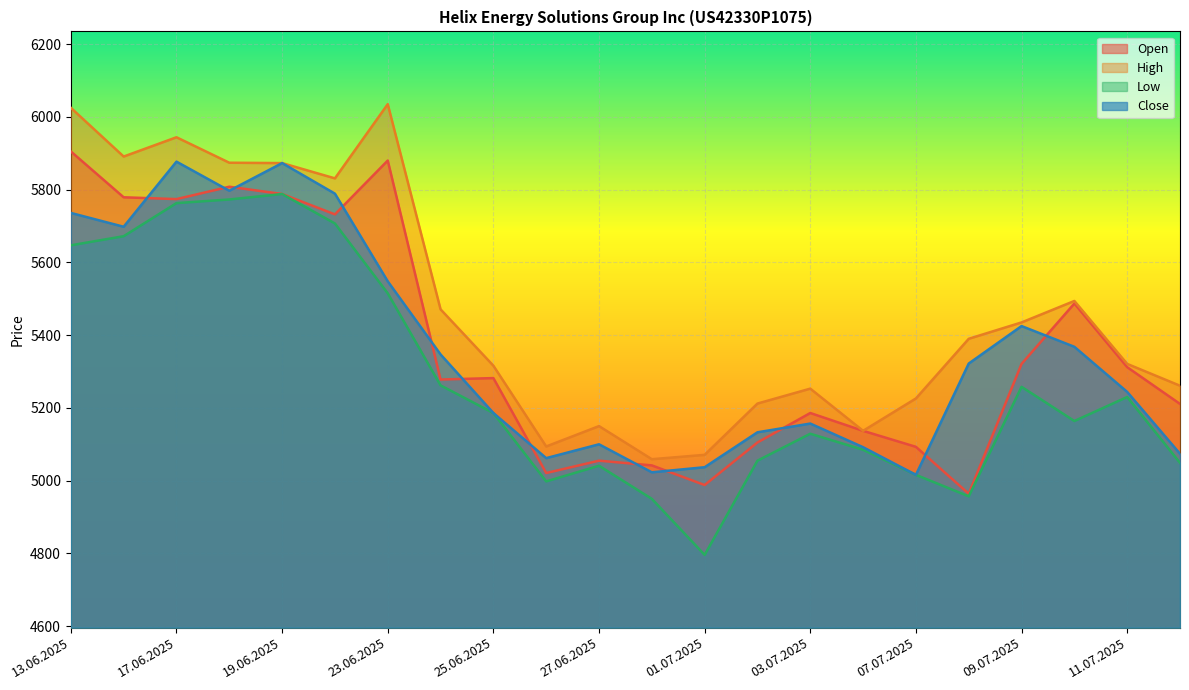

What is the highest value of the High series?

6035